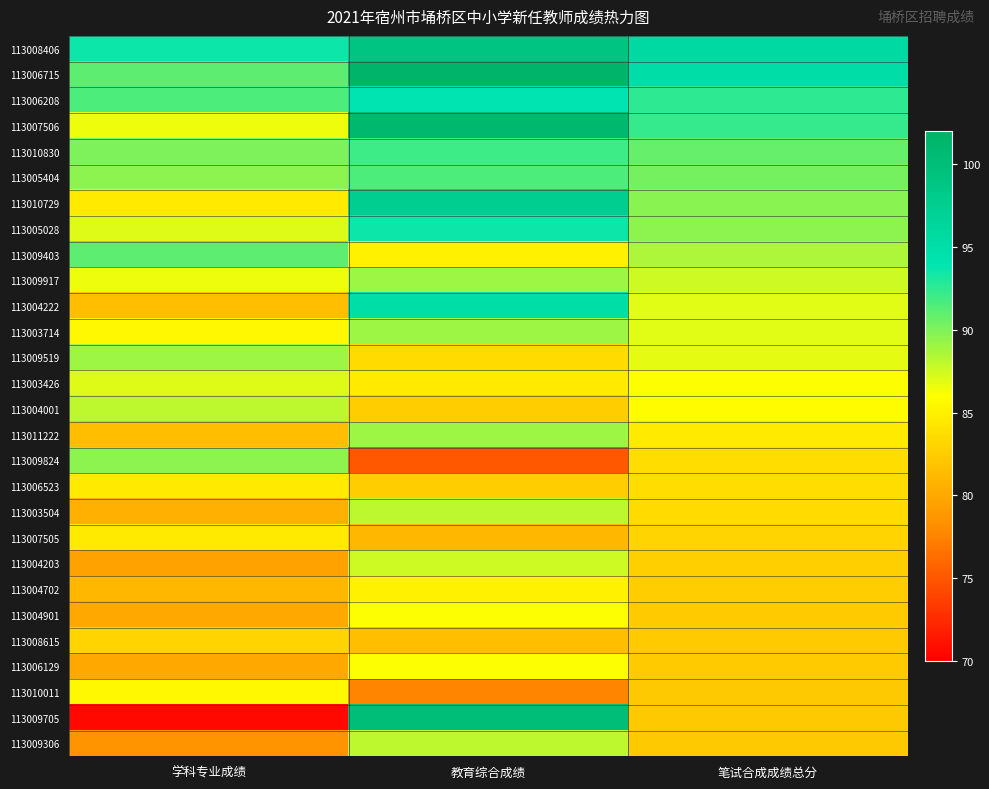

At which category is the sum across all series the highest?

教育综合成绩